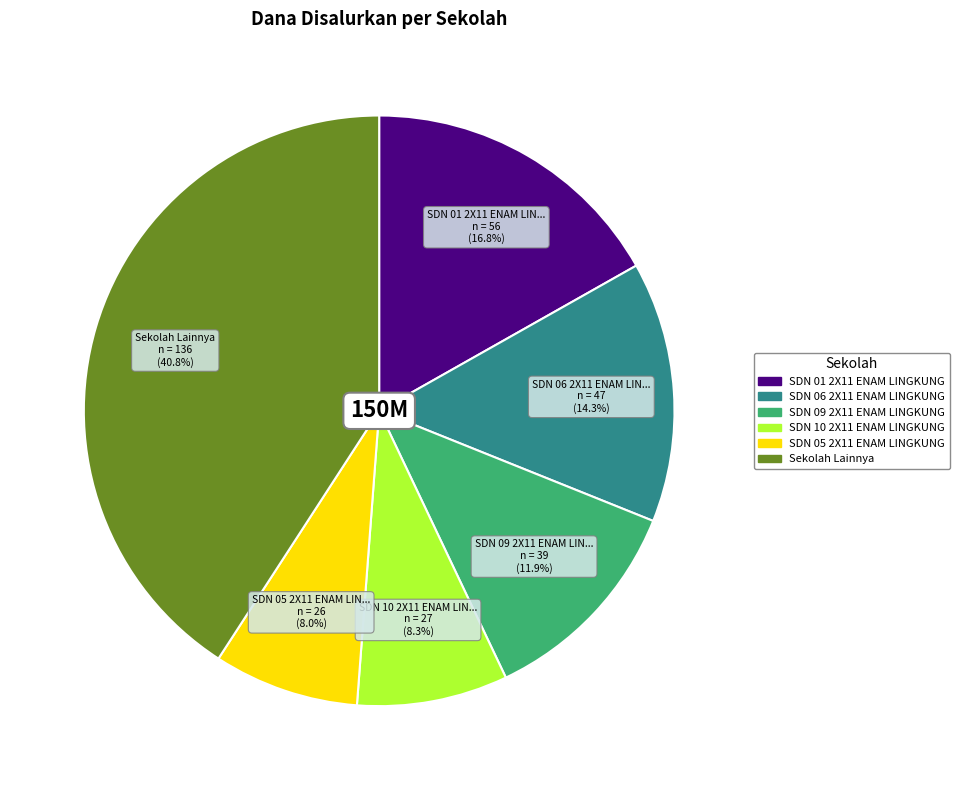

Is there any slice that represents more than half of the pie?

No